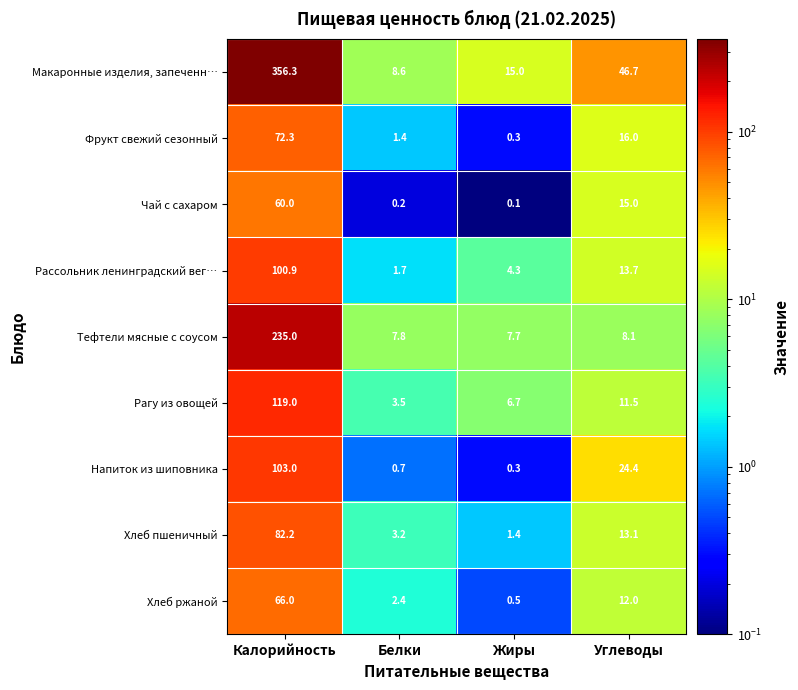

List the labels in order of Хлеб пшеничный value, largest first.

Калорийность, Углеводы, Белки, Жиры